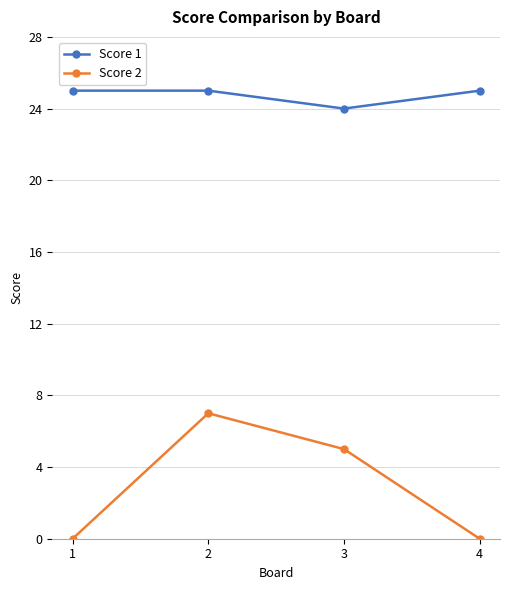

Reading left to right, list all the values displayed in this chart.

Score 1: 25	25	24	25
Score 2: 0	7	5	0